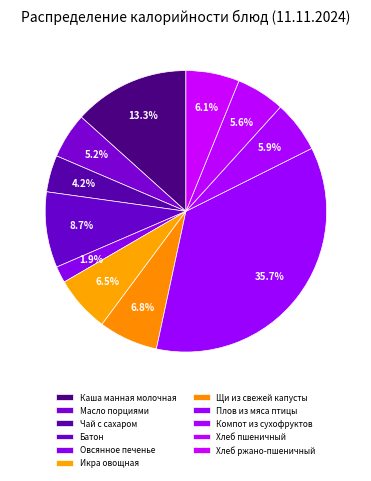

How many segments does this pie chart have?

11